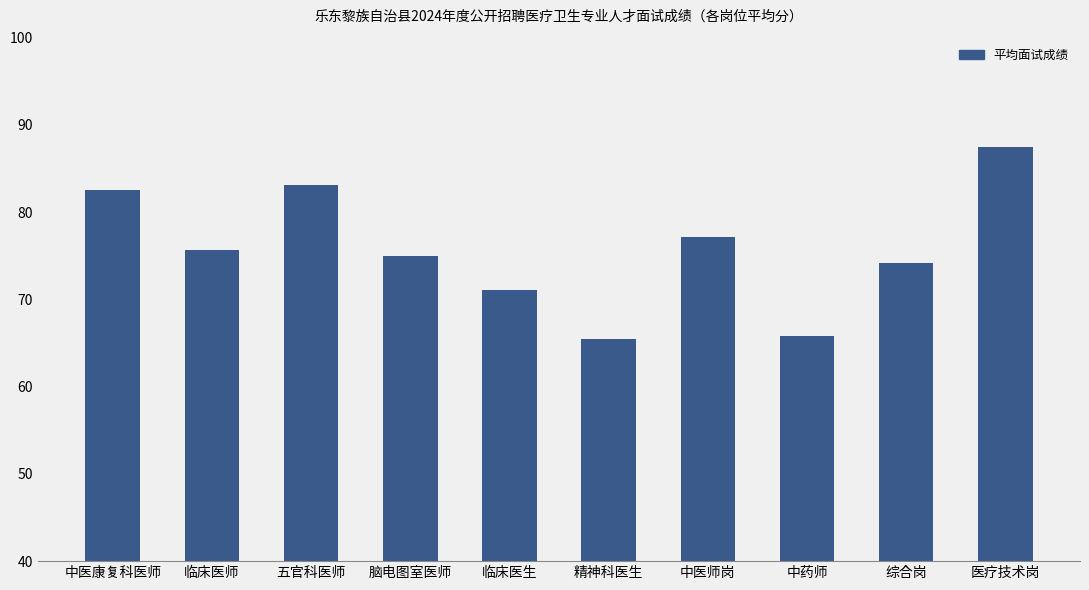

True or false: the data shows 75.0 at 脑电图室医师.

True